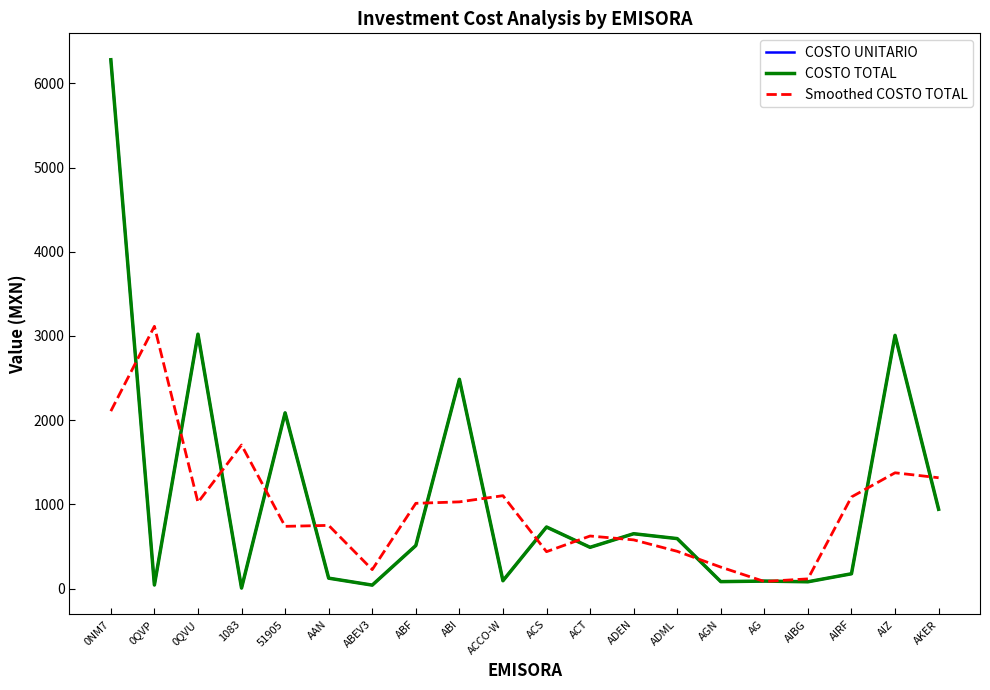

The value of Smoothed COSTO TOTAL at ADML is 243.8. True or false?

False